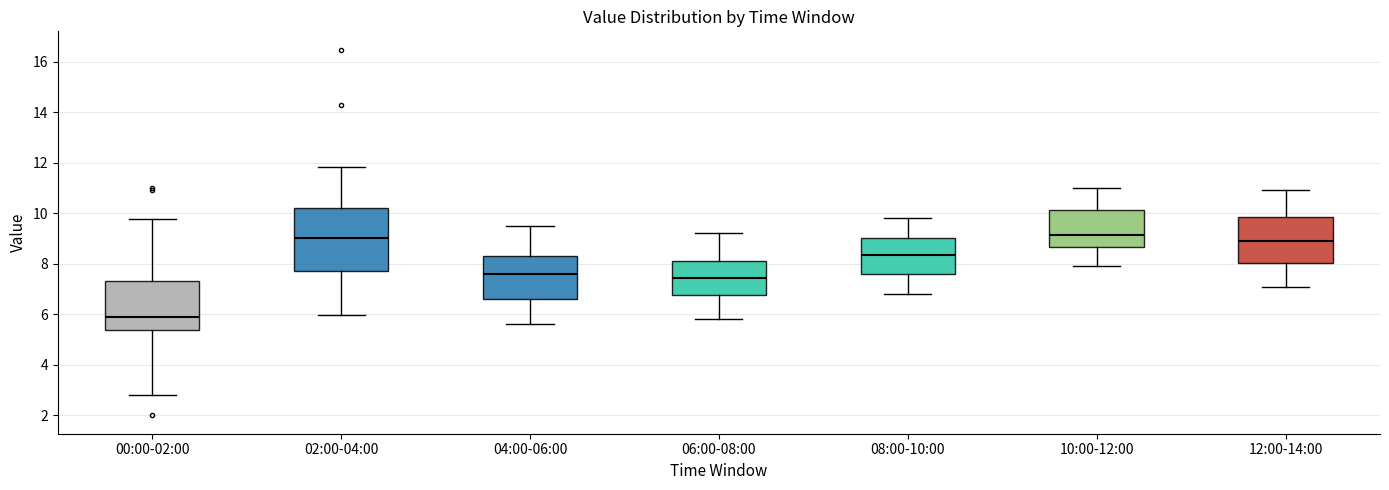

Which box is the tallest, from its lower edge to its upper edge?

02:00-04:00